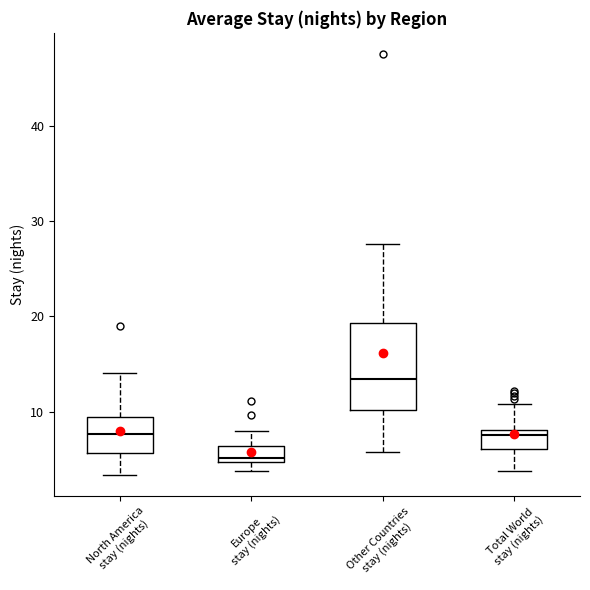

Reading left to right, read every box against the y-axis: the position of its median line, the range the box covers, and the ends of its whiskers. The values are not printed on the chart, so give them approximately, as read against the axis.

North America stay (nights): median 8, box 6 to 9, whiskers 3 to 14
Europe stay (nights): median 5 (just above the box's lower edge), box 5 to 6, whiskers 4 to 8
Other Countries stay (nights): median 13, box 10 to 19, whiskers 6 to 28
Total World stay (nights): median 8 (just below the box's upper edge), box 6 to 8, whiskers 4 to 11